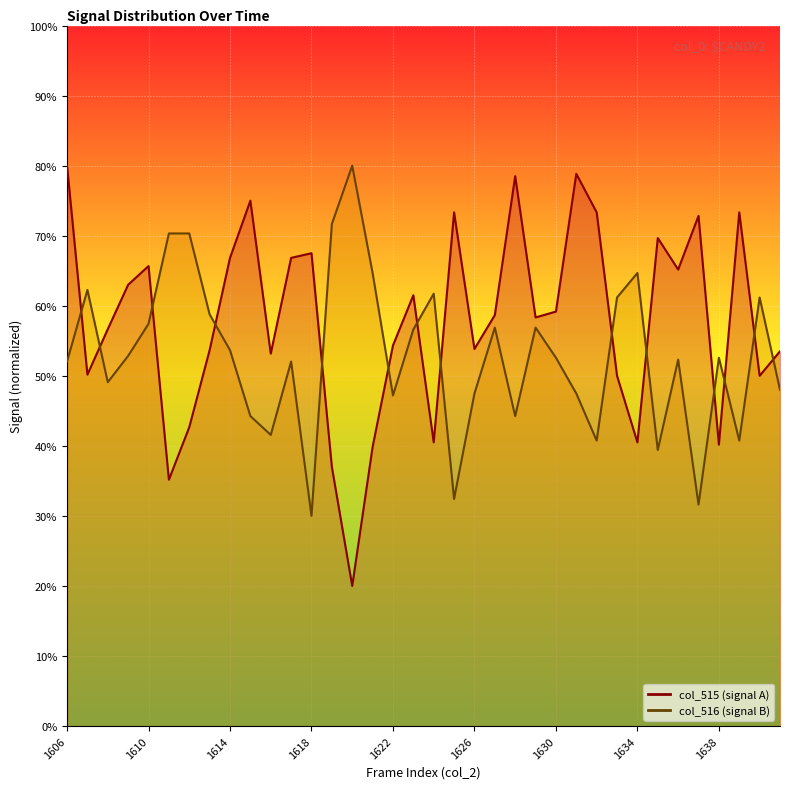

At which category is the sum across all series the highest?

1606